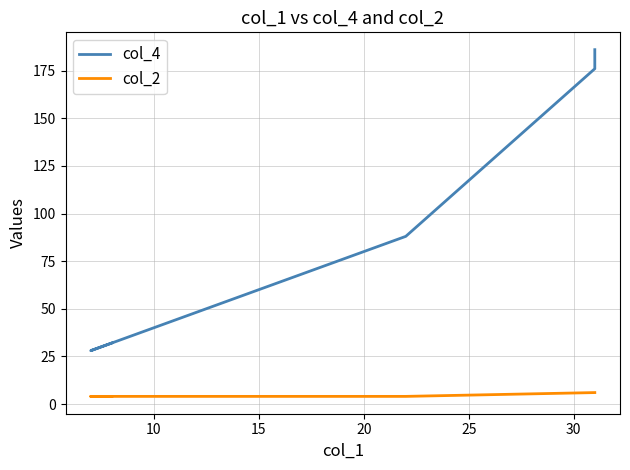

Does the chart display data point markers on the line(s)?

No